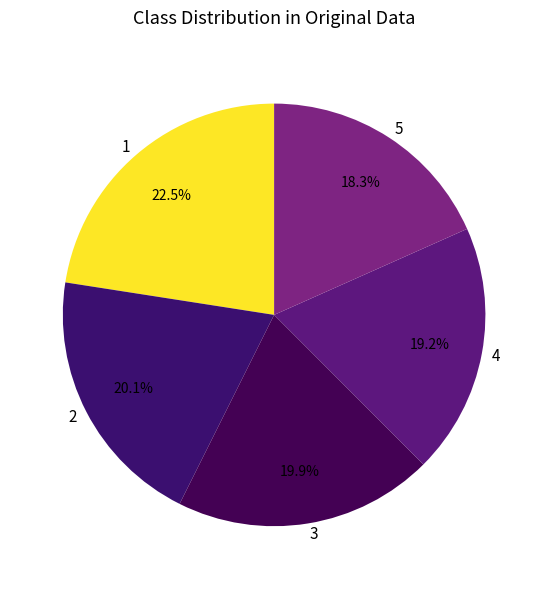

To the nearest percent, what is the difference between the 1 and 2 slice percentages?

2%